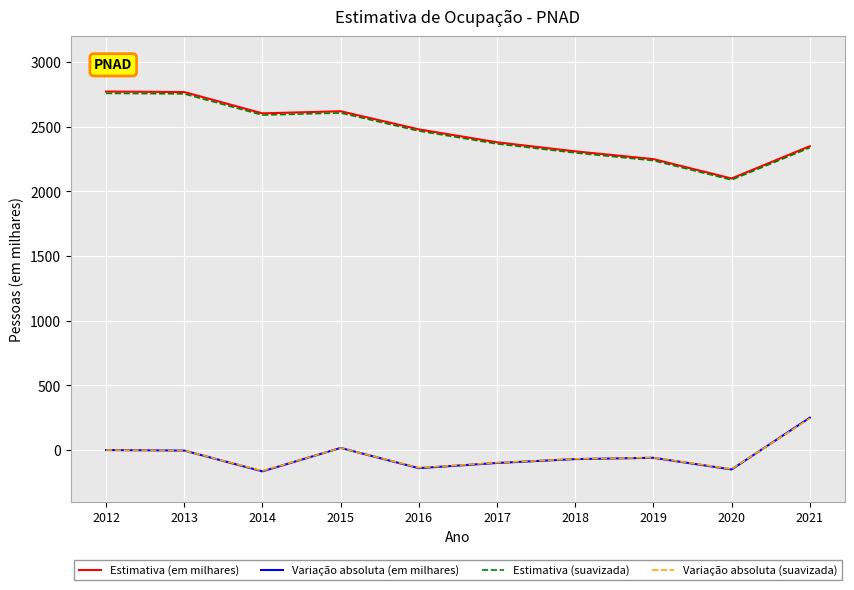

Is it true that Variação absoluta (em milhares) equals -164.8 at 2014?

True